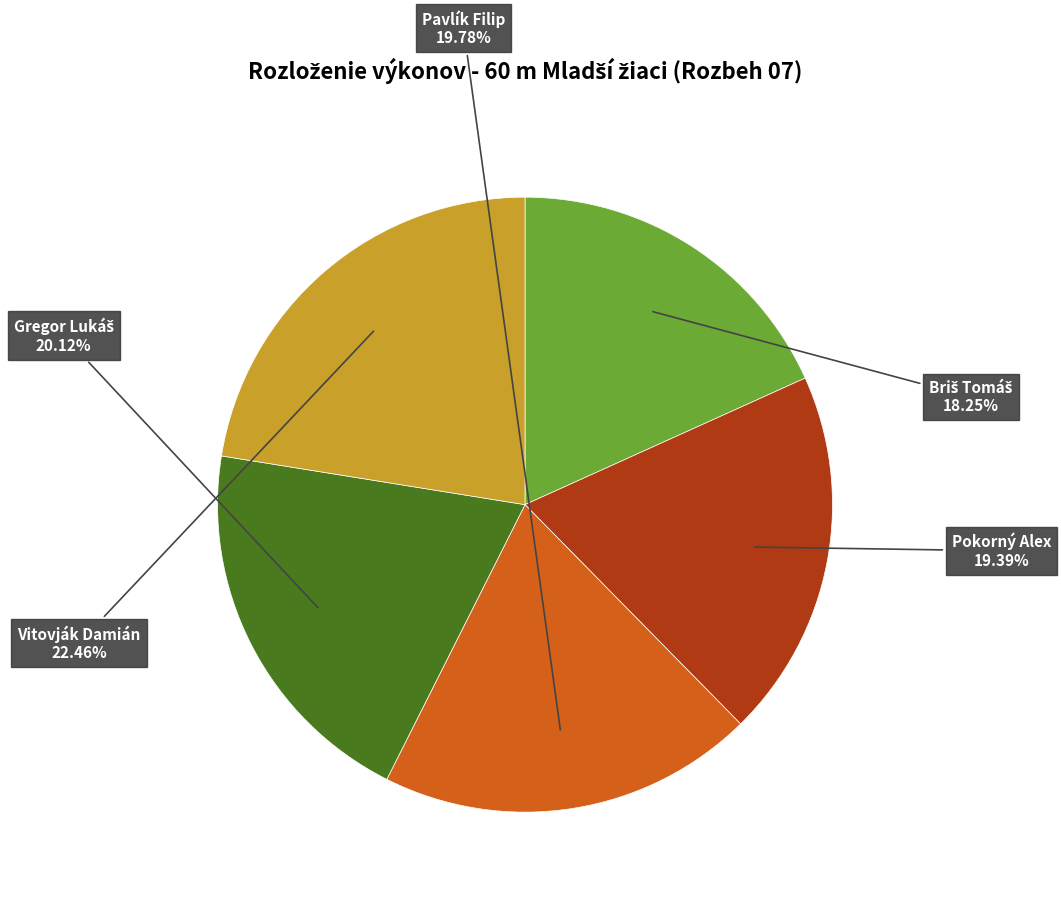

Does any single category account for the majority?

No